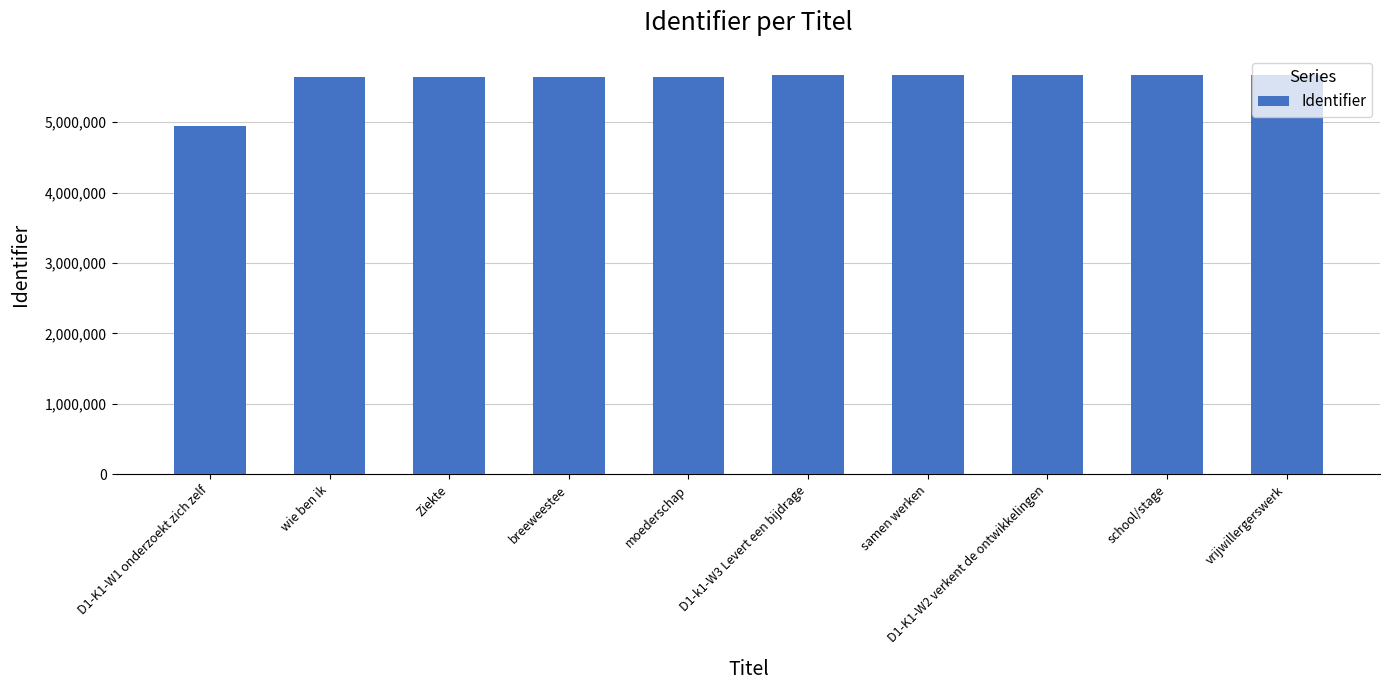

What is the greatest value displayed?

5671366